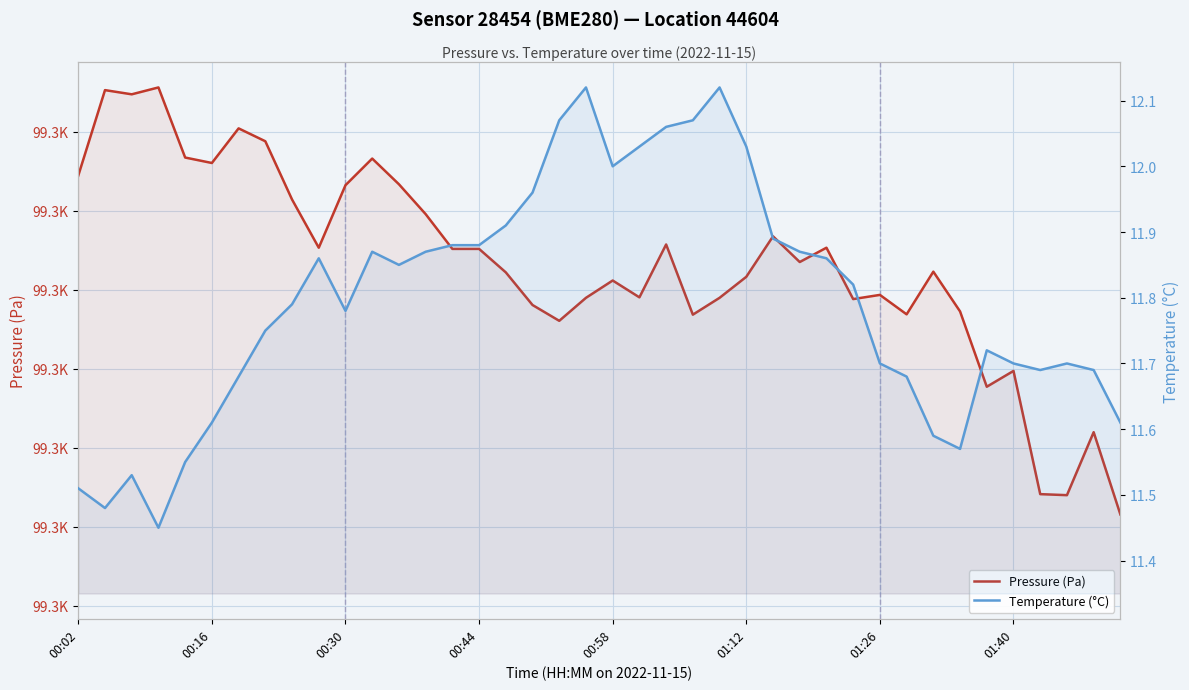

In Temperature (°C), how many points are lower than both neighbors (excluding endpoints)?

7